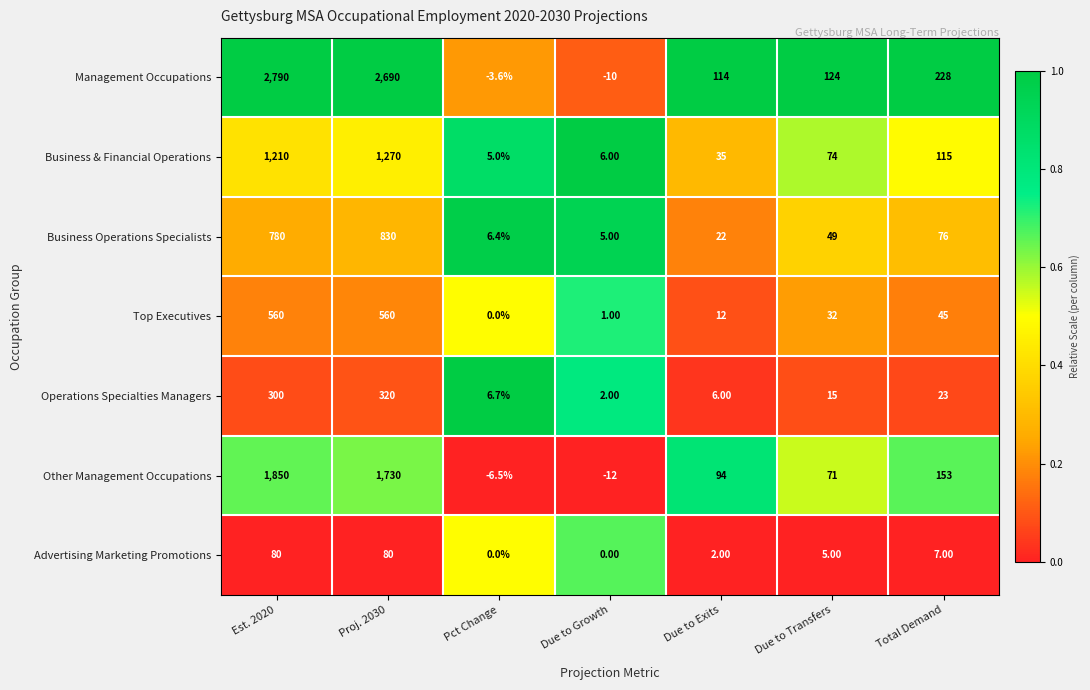

Which series has the widest spread of values?

Management Occupations